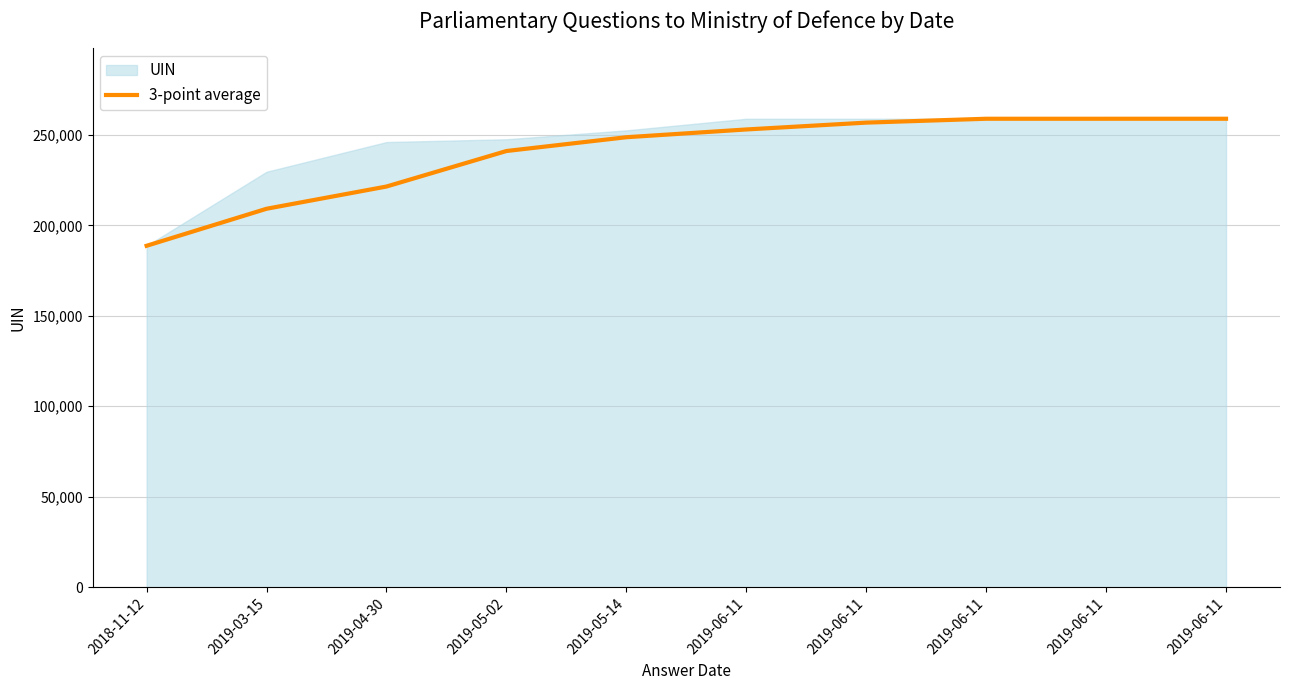

What is the difference between the values at 2019-06-11 and 2019-06-11?

3778.0